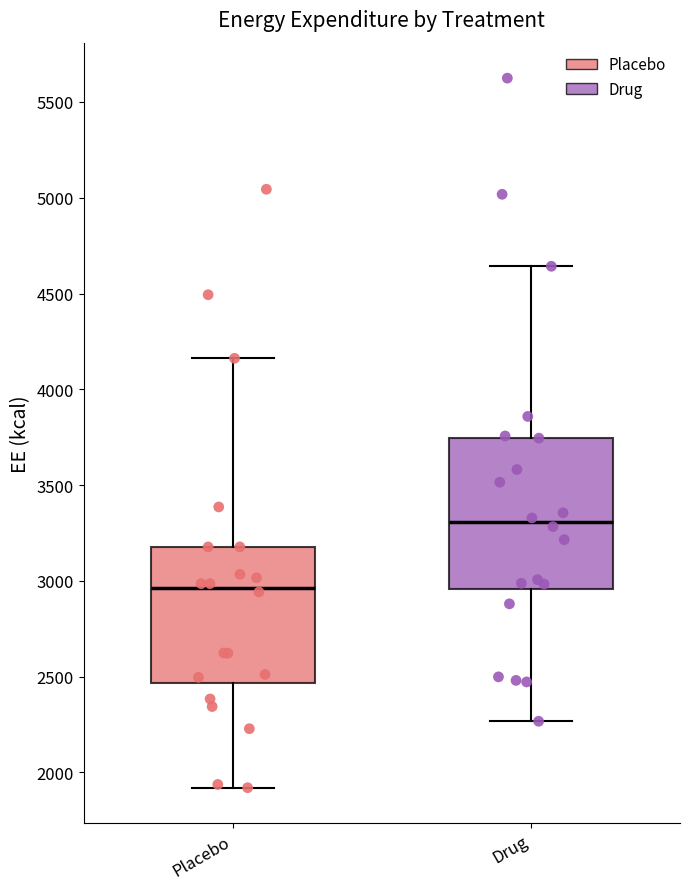

Reading left to right, read every box against the y-axis: the position of its median line, the range the box covers, and the ends of its whiskers. The values are not printed on the chart, so give them approximately, as read against the axis.

Placebo: median 2950, box 2450 to 3200, whiskers 1900 to 4150
Drug: median 3300, box 2950 to 3750, whiskers 2250 to 4650